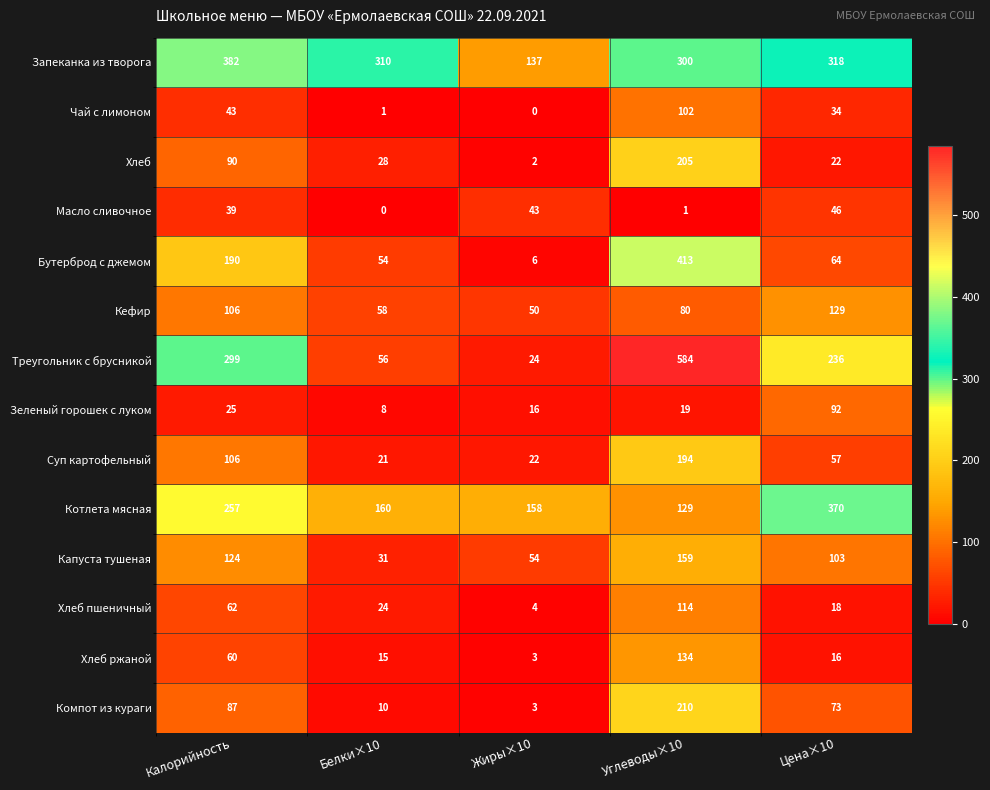

Which series has the largest range (max minus min)?

Треугольник с брусникой